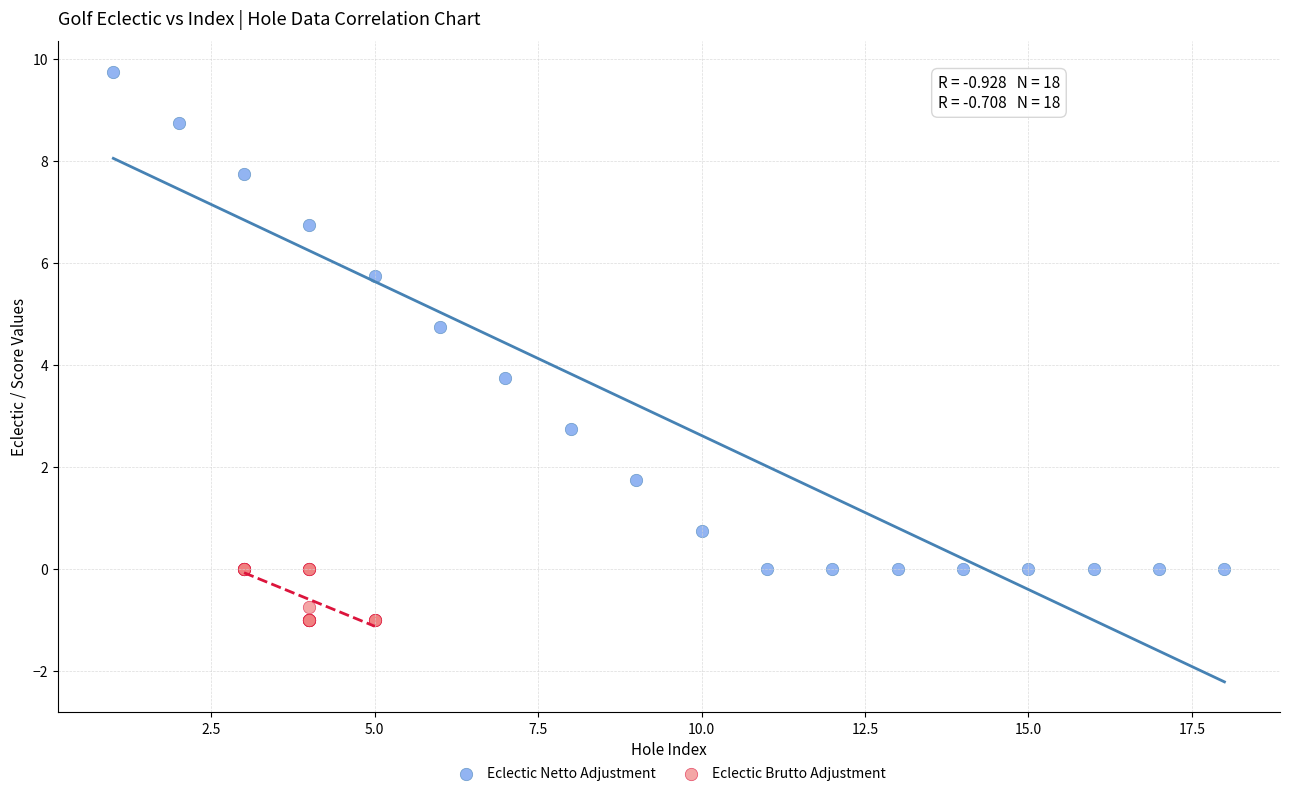

Which series reaches the maximum Y coordinate?

Eclectic Netto Adjustment